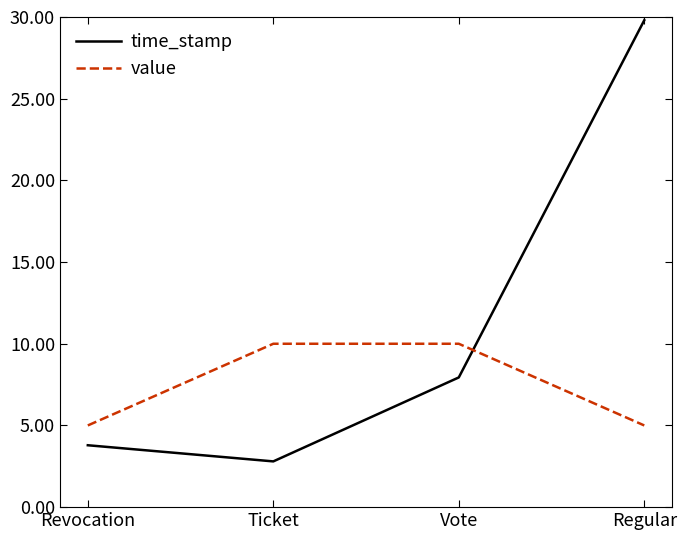

Between which two adjacent categories do value and time_stamp first intersect?

Vote and Regular